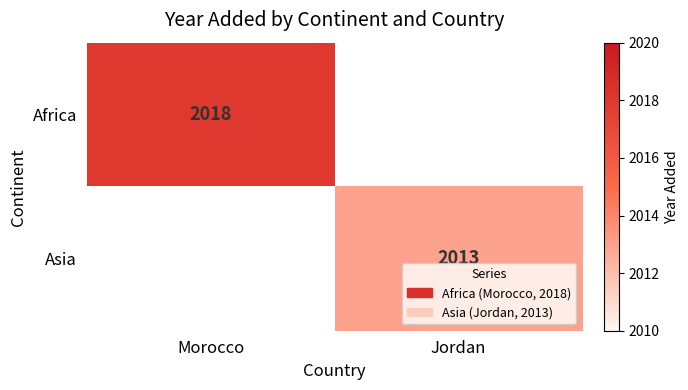

The Asia series shows 726 at Jordan. True or false?

False